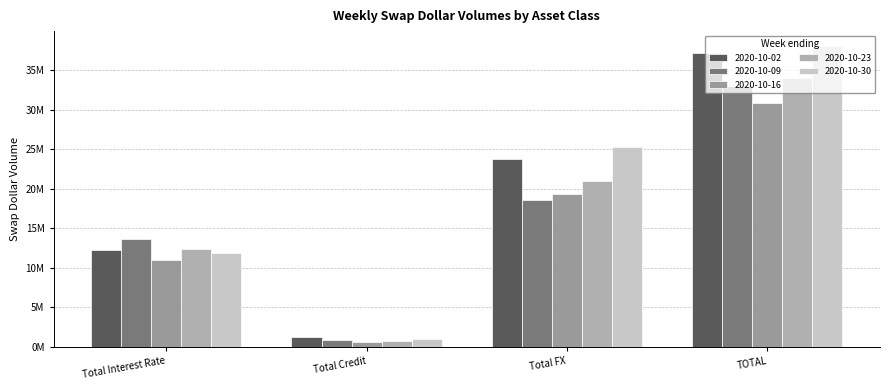

Where is 2020-10-23 nearest to the value 17390806?

Total FX